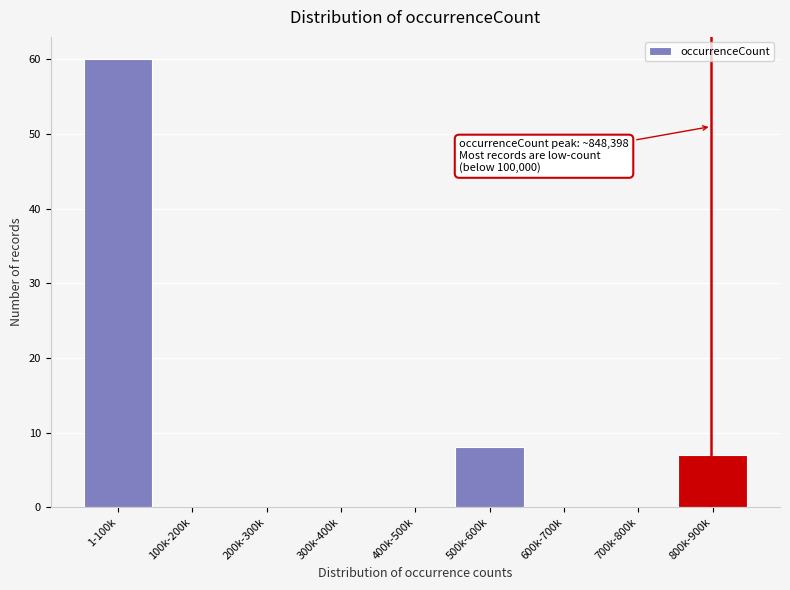

Reading left to right, list all the values displayed in this chart.

1-100k=60	100k-200k=0	200k-300k=0	300k-400k=0	400k-500k=0	500k-600k=8	600k-700k=0	700k-800k=0	800k-900k=7